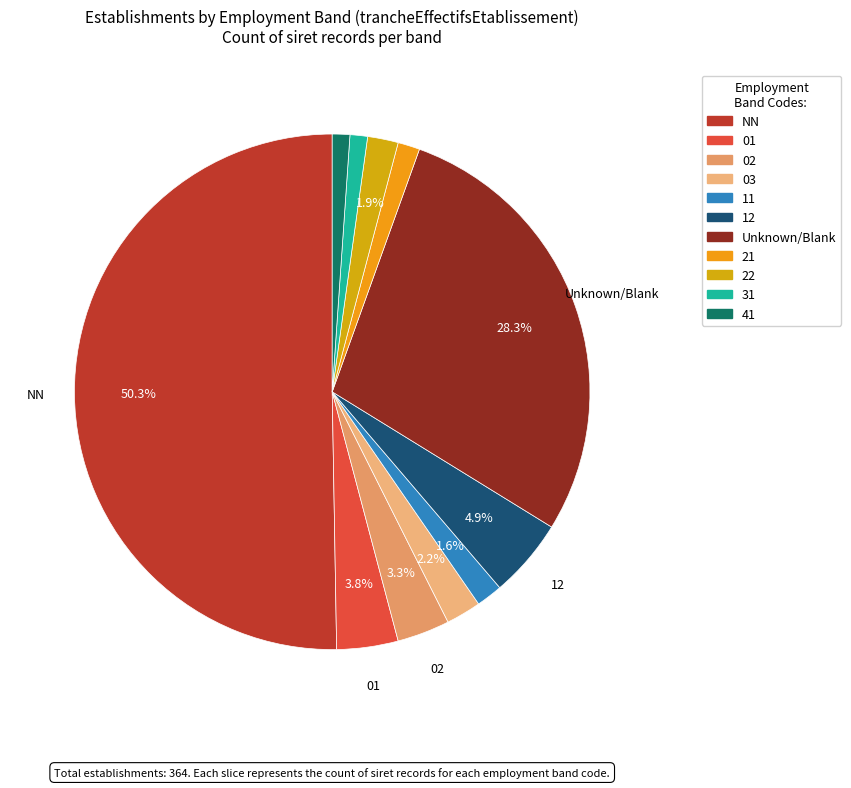

Is it true that 22 is 13% of the pie?

False